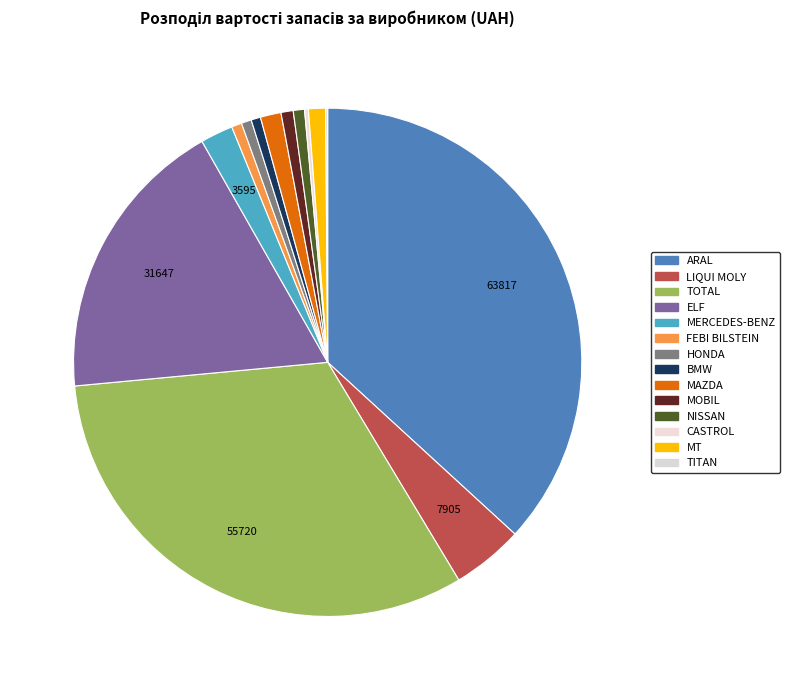

Which category has the biggest portion of the pie?

ARAL